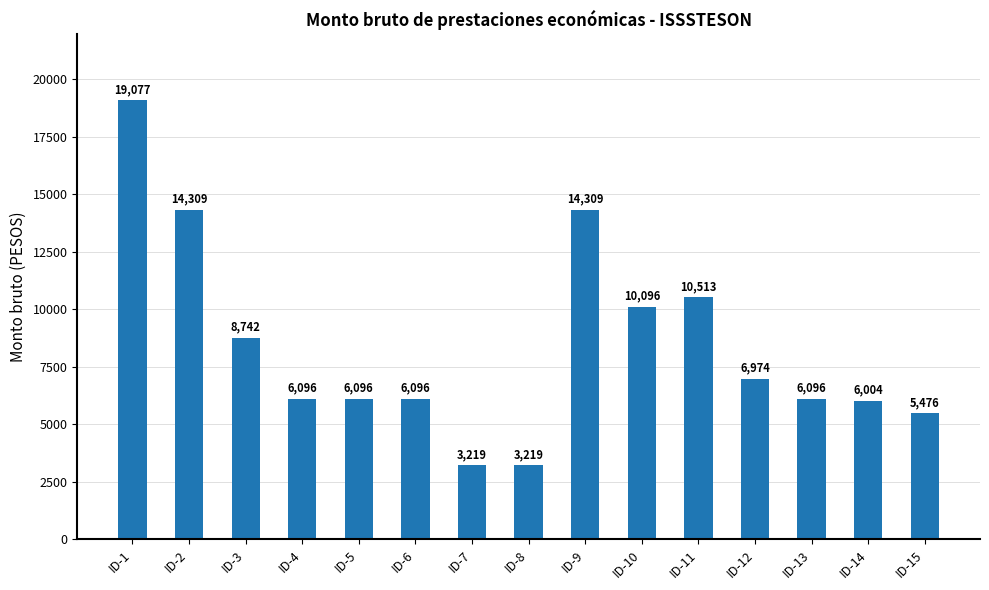

What is the value of the 2nd bar from the left?

14309.4